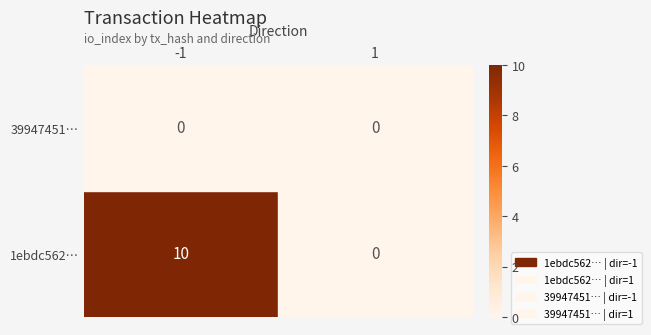

The 1ebdc562… series shows 10 at -1. True or false?

True